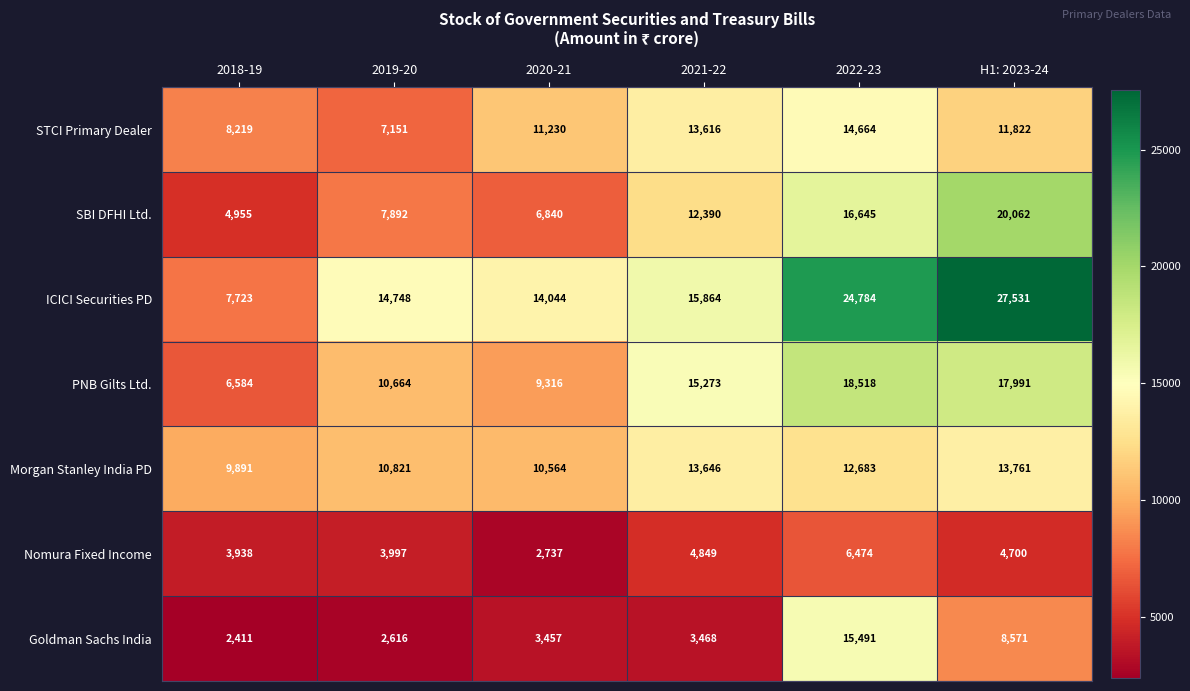

What is the sum of the PNB Gilts Ltd. values at H1: 2023-24 and 2018-19?

24575